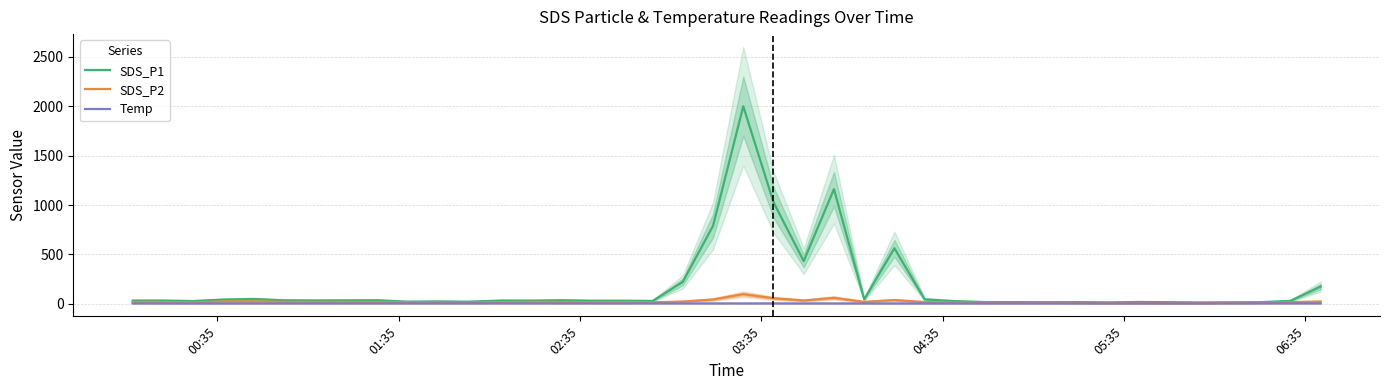

What is the value of the Temp point at the 36th from the left?

5.2